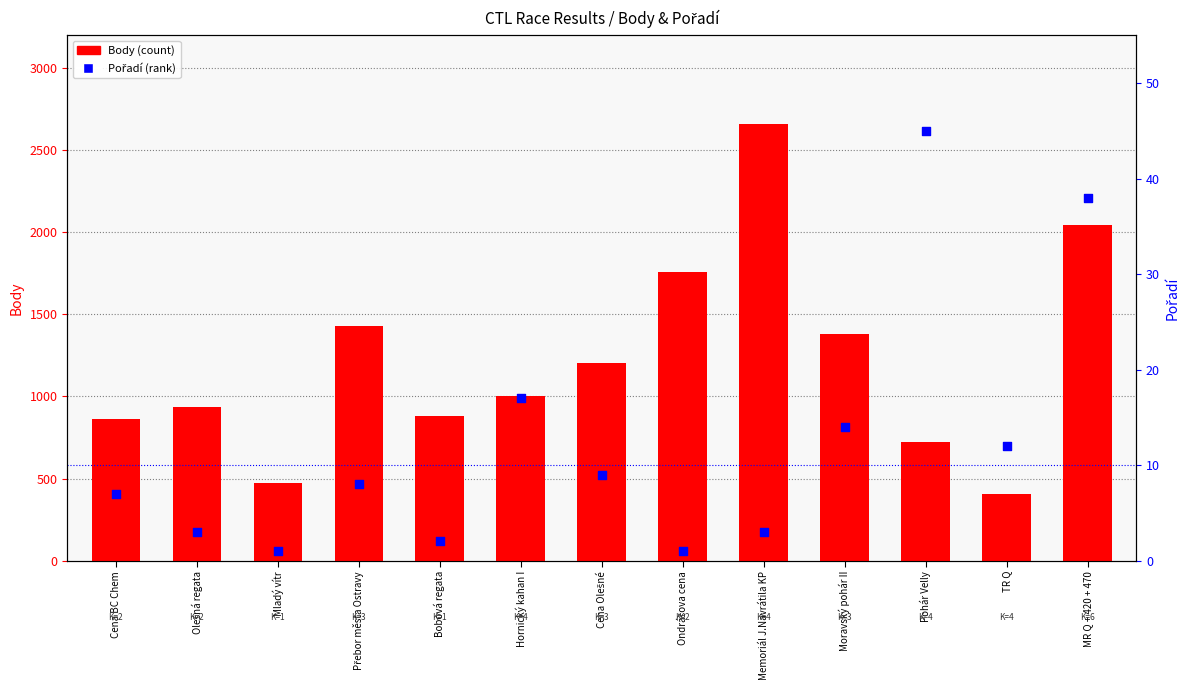

What are all the series names shown in the legend?

Body, Pořadí